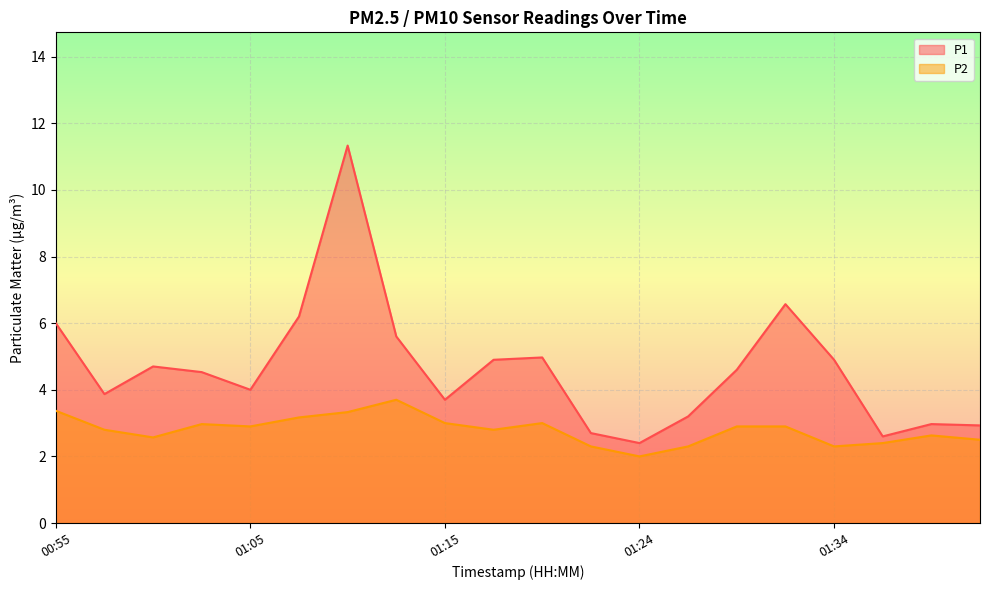

Is the value of P2 at 01:29 greater than the value of P1 at 01:05?

No